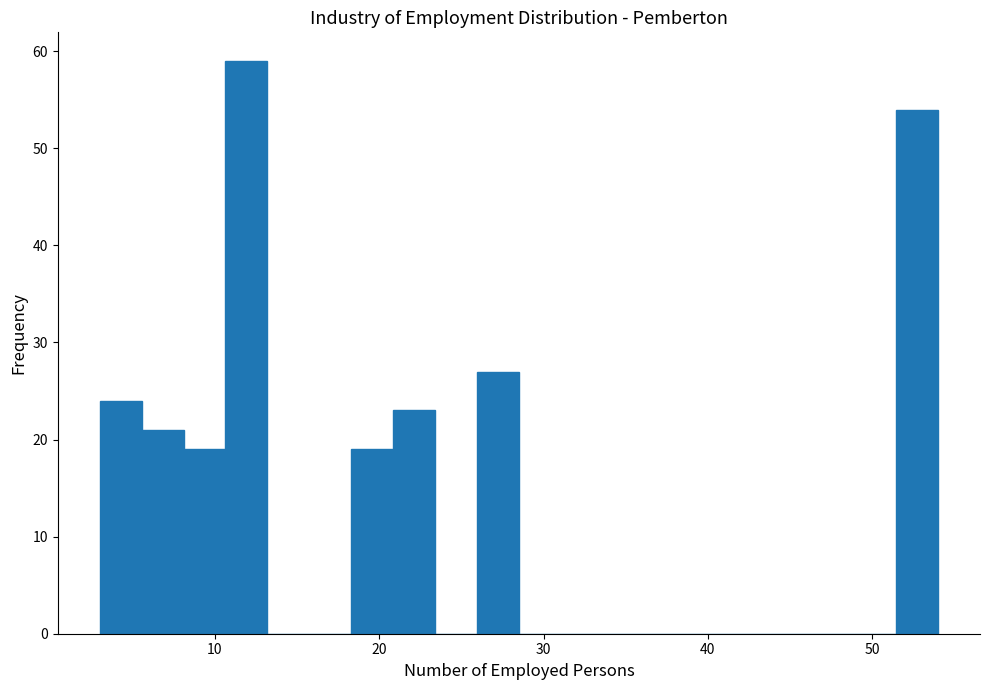

Read against the x-axis, roughly where is the centre of the tallest bar?

12